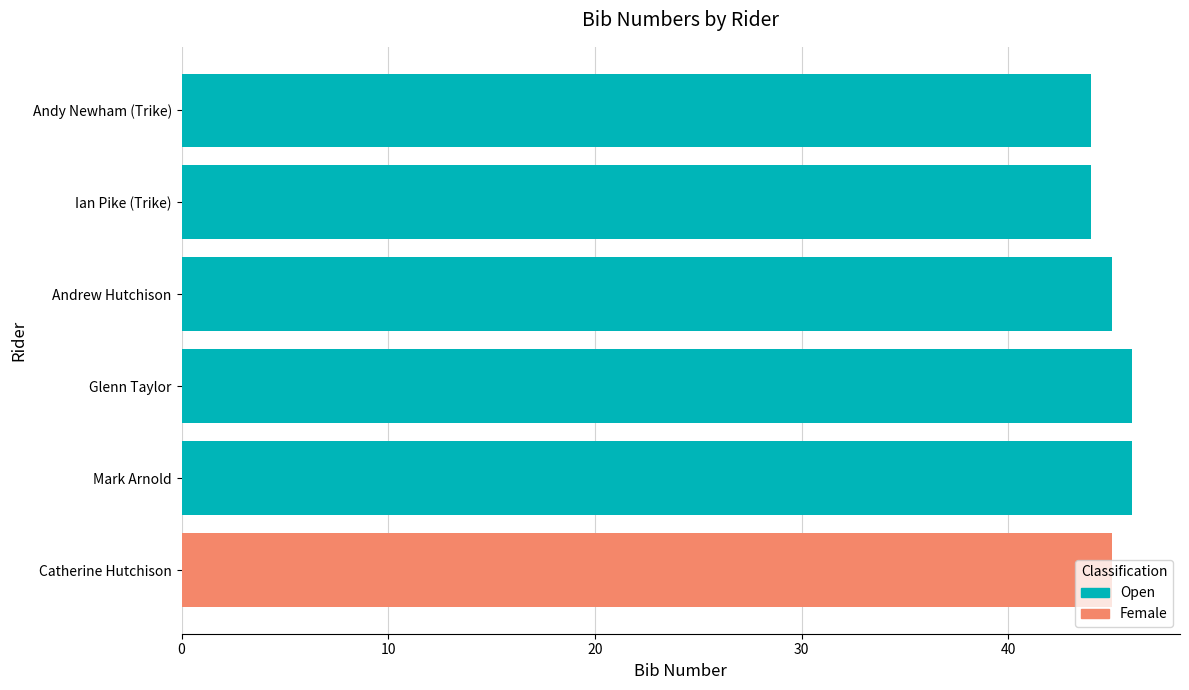

The value at 20 is 45. True or false?

True